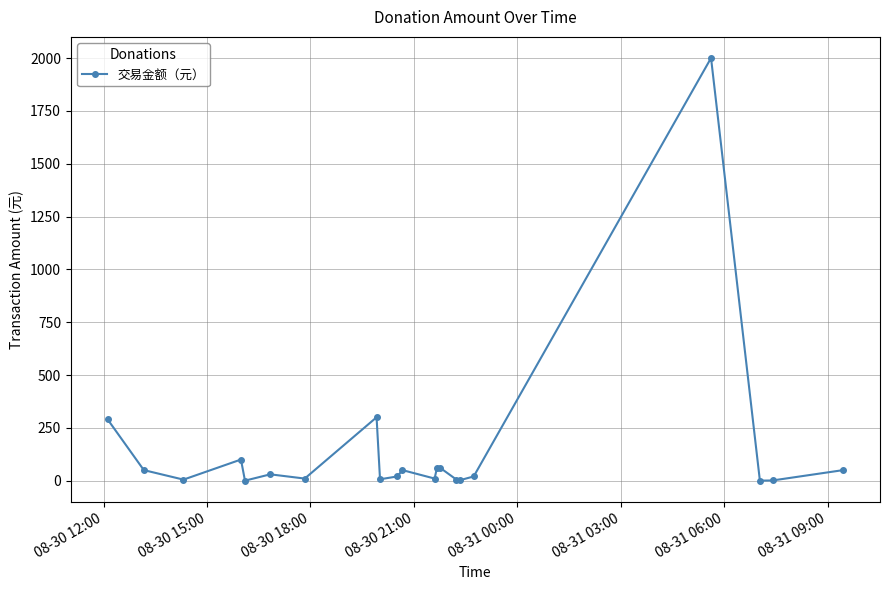

What is the value of the 13th point from the left?

60.0